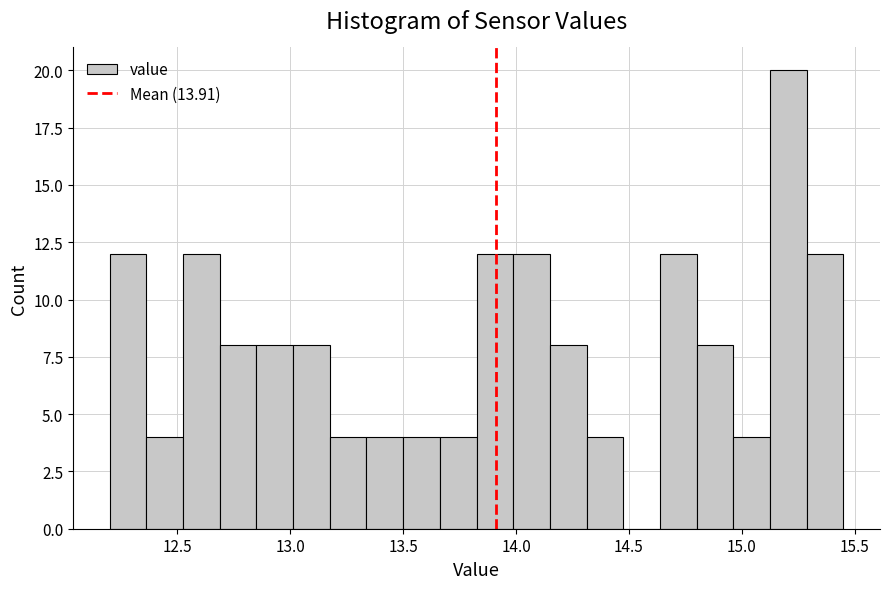

Read against the x-axis, roughly where is the centre of the tallest bar?

15.20